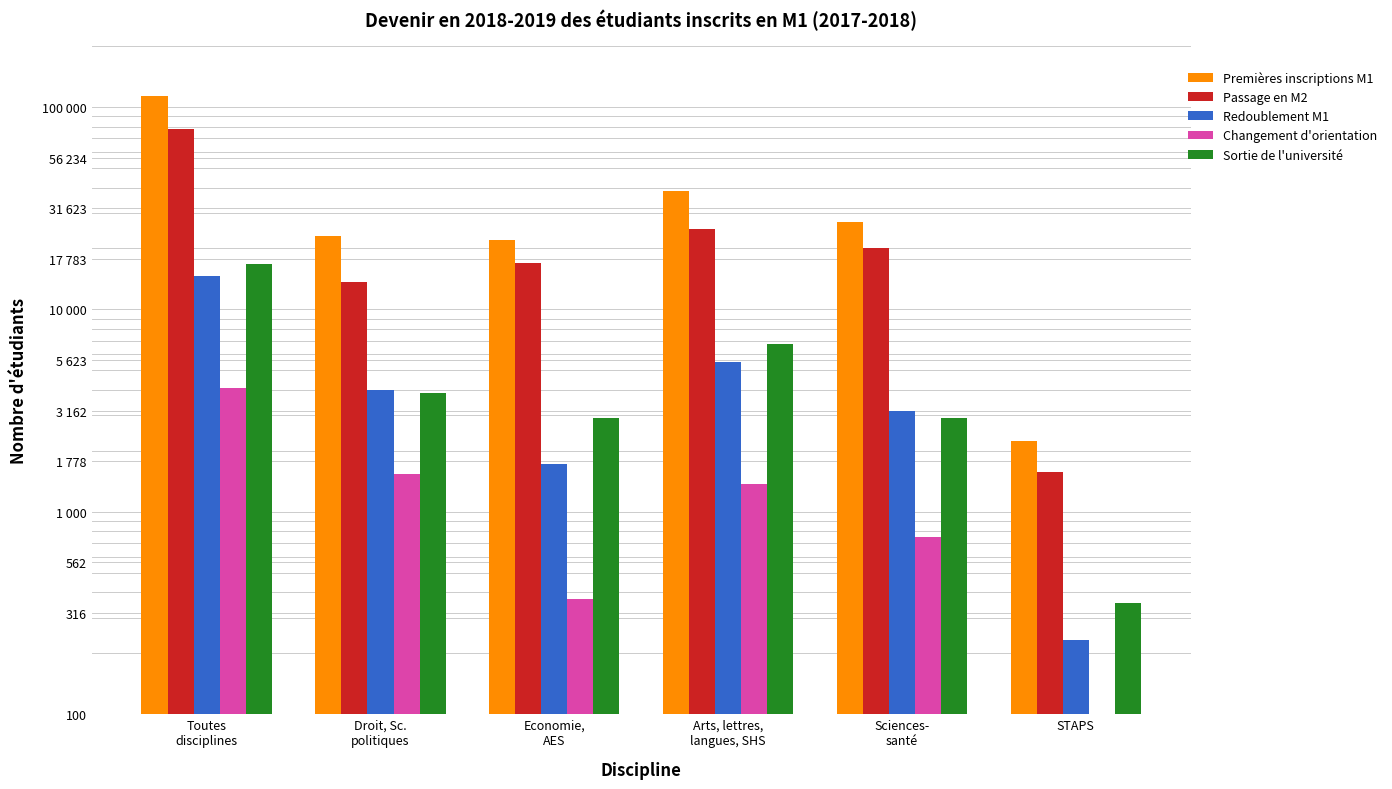

At how many categories does at least one series exceed 9158?

5